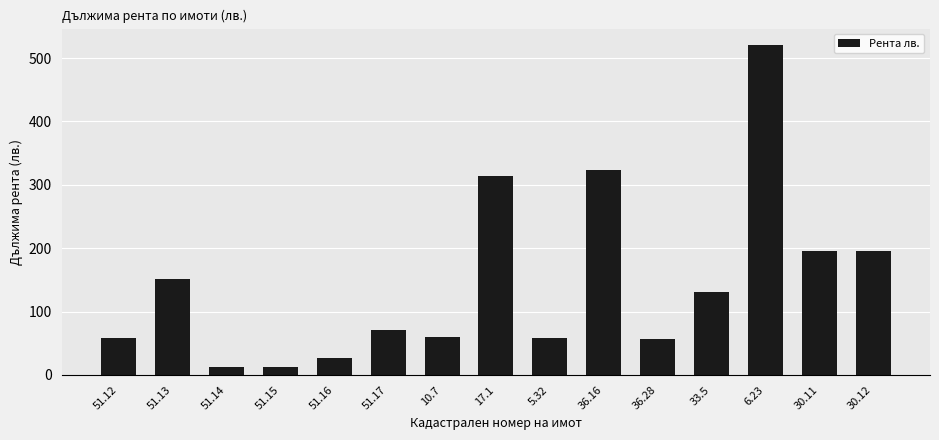

Where is the data nearest to the value 266?

17.1